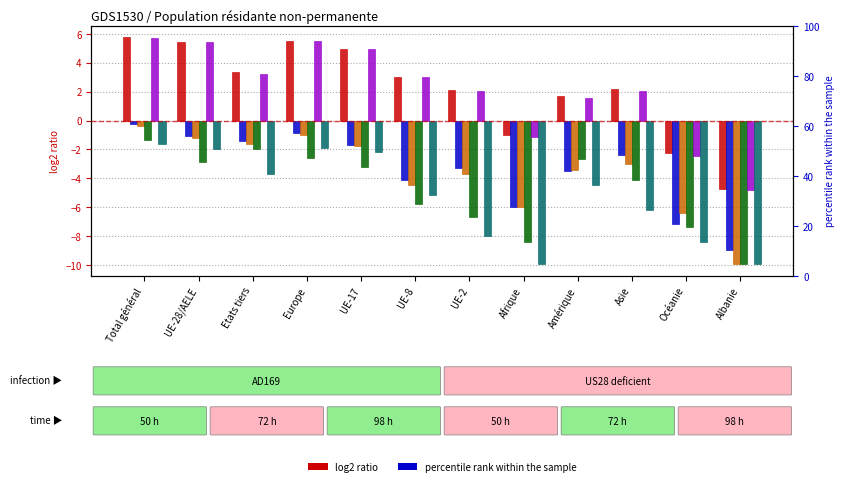

How many data points in 0-5 ans Total (col_2) are less than -2?

7